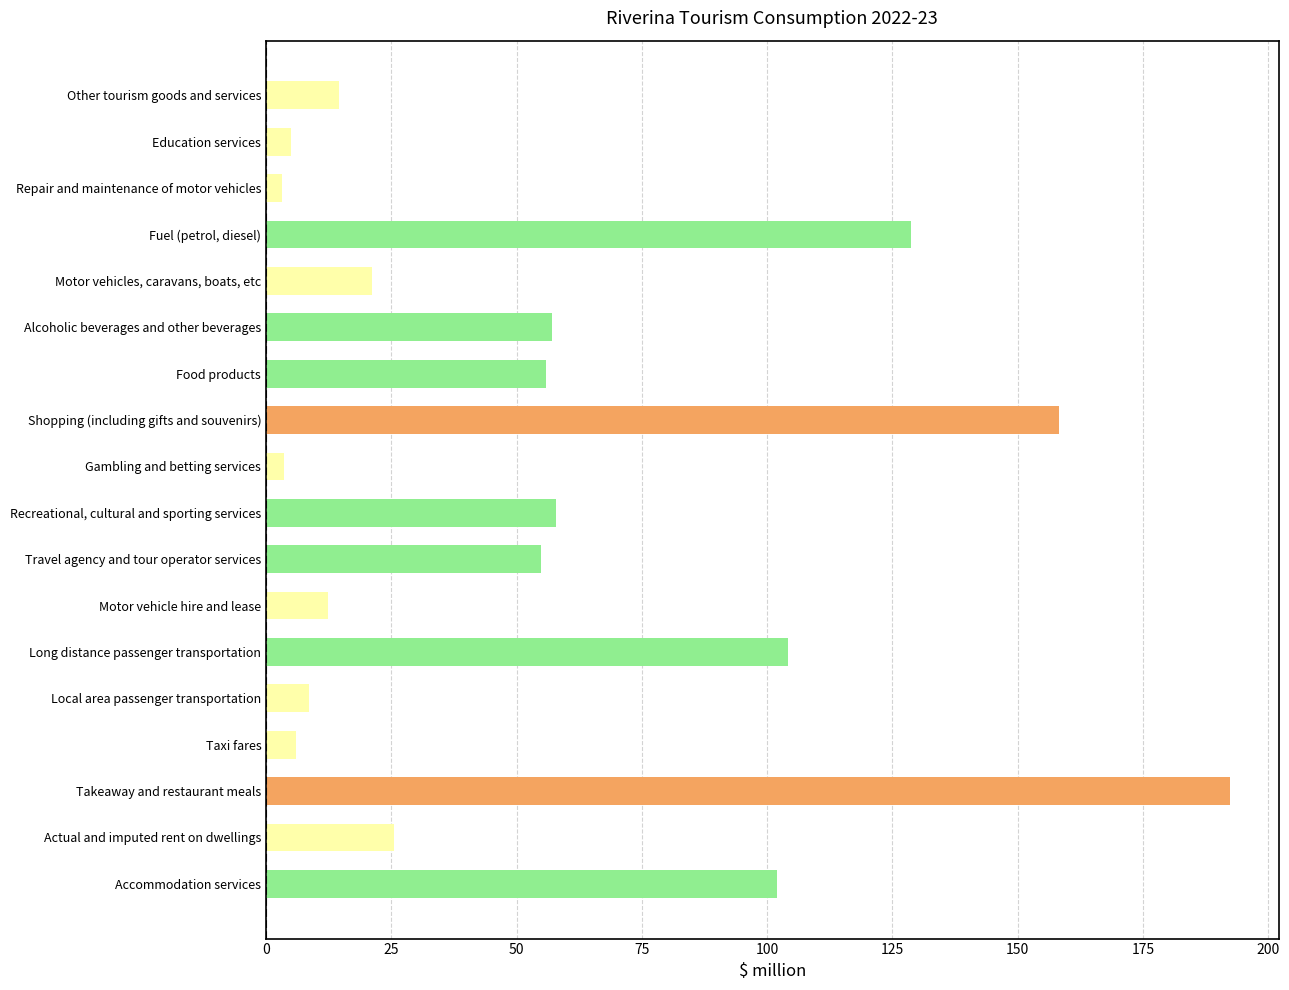

List the labels in order of value, largest first.

Takeaway and restaurant meals, Shopping (including gifts and souvenirs), Fuel (petrol, diesel), Long distance passenger transportation, Accommodation services, Recreational, cultural and sporting services, Alcoholic beverages and other beverages, Food products, Travel agency and tour operator services, Actual and imputed rent on dwellings, Motor vehicles, caravans, boats, etc, Other tourism goods and services, Motor vehicle hire and lease, Local area passenger transportation, Taxi fares, Education services, Gambling and betting services, Repair and maintenance of motor vehicles